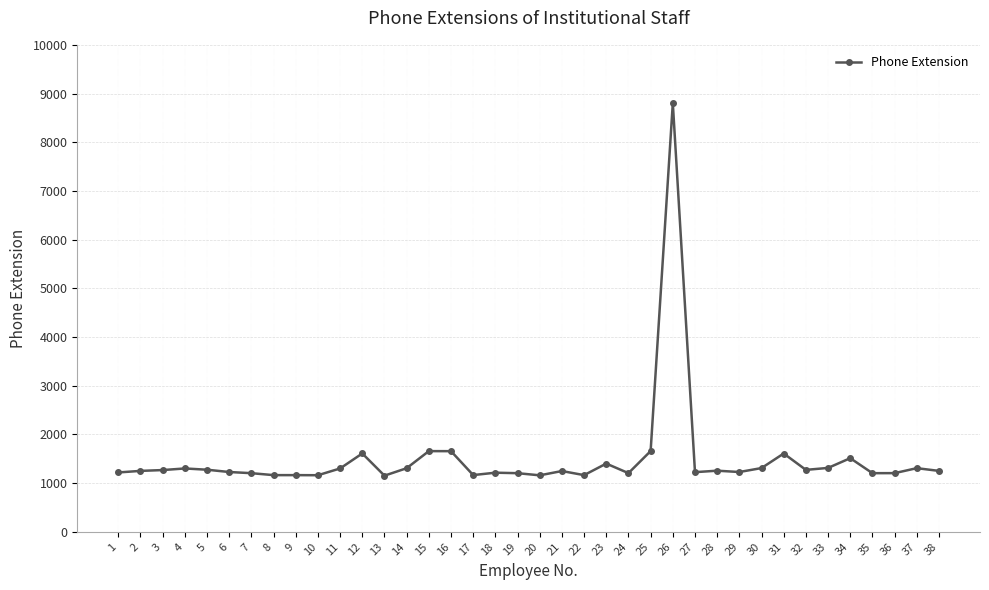

True or false: the data has more than 0 interior local peaks.

True